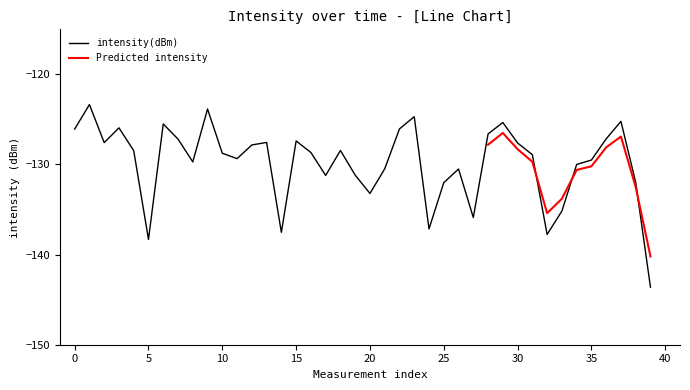

What is the smallest value displayed?

-143.6